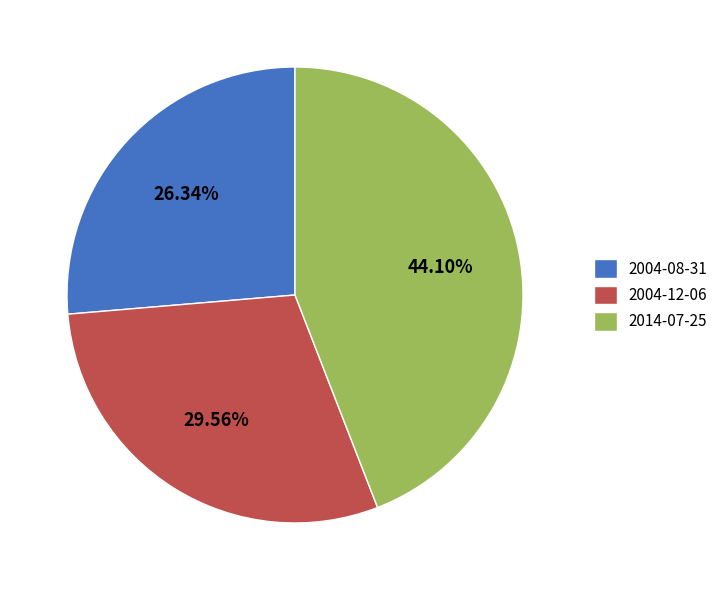

The 2004-08-31 slice represents 33% of the pie. True or false?

False